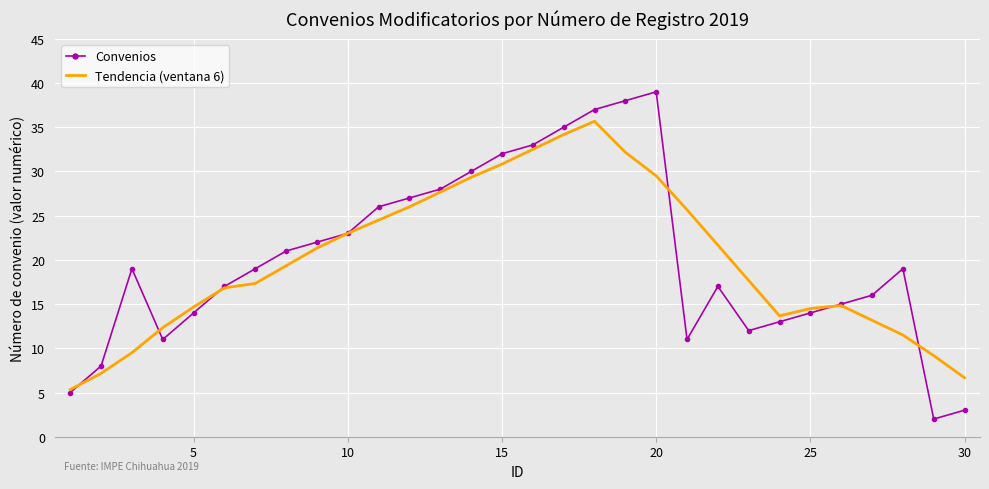

Which series has the largest range (max minus min)?

Convenios